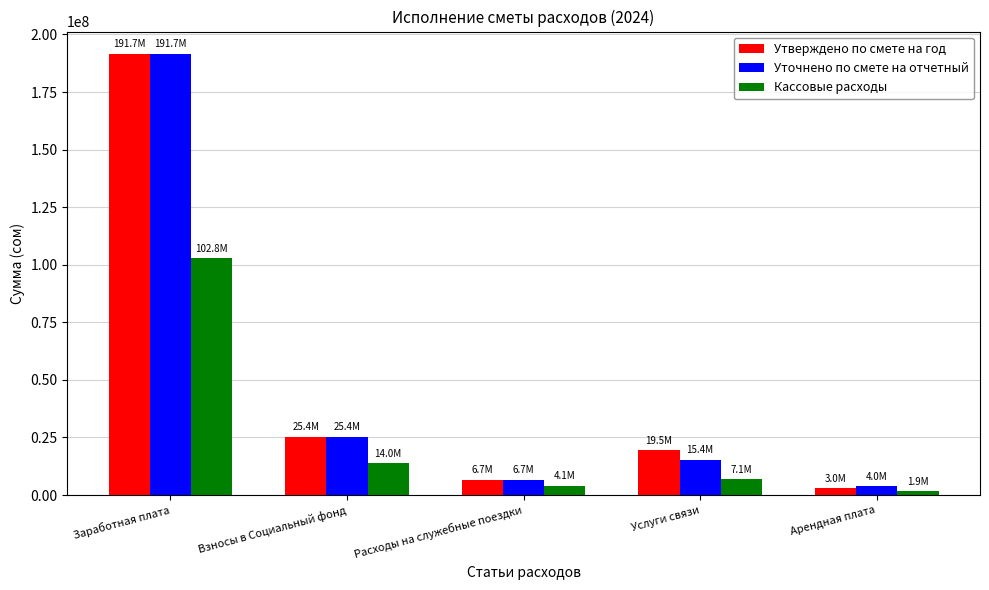

Which category has the highest value across all series?

Заработная плата